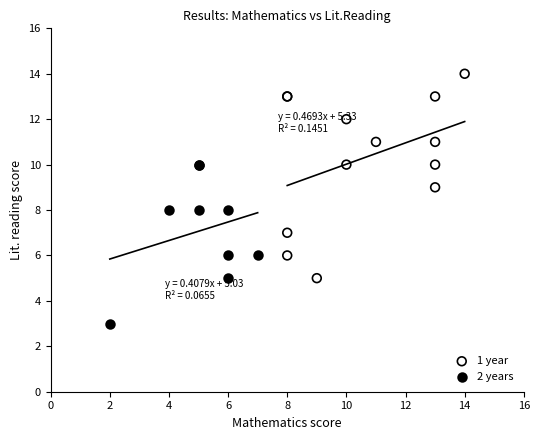

Which series contains the highest Y value?

1 year